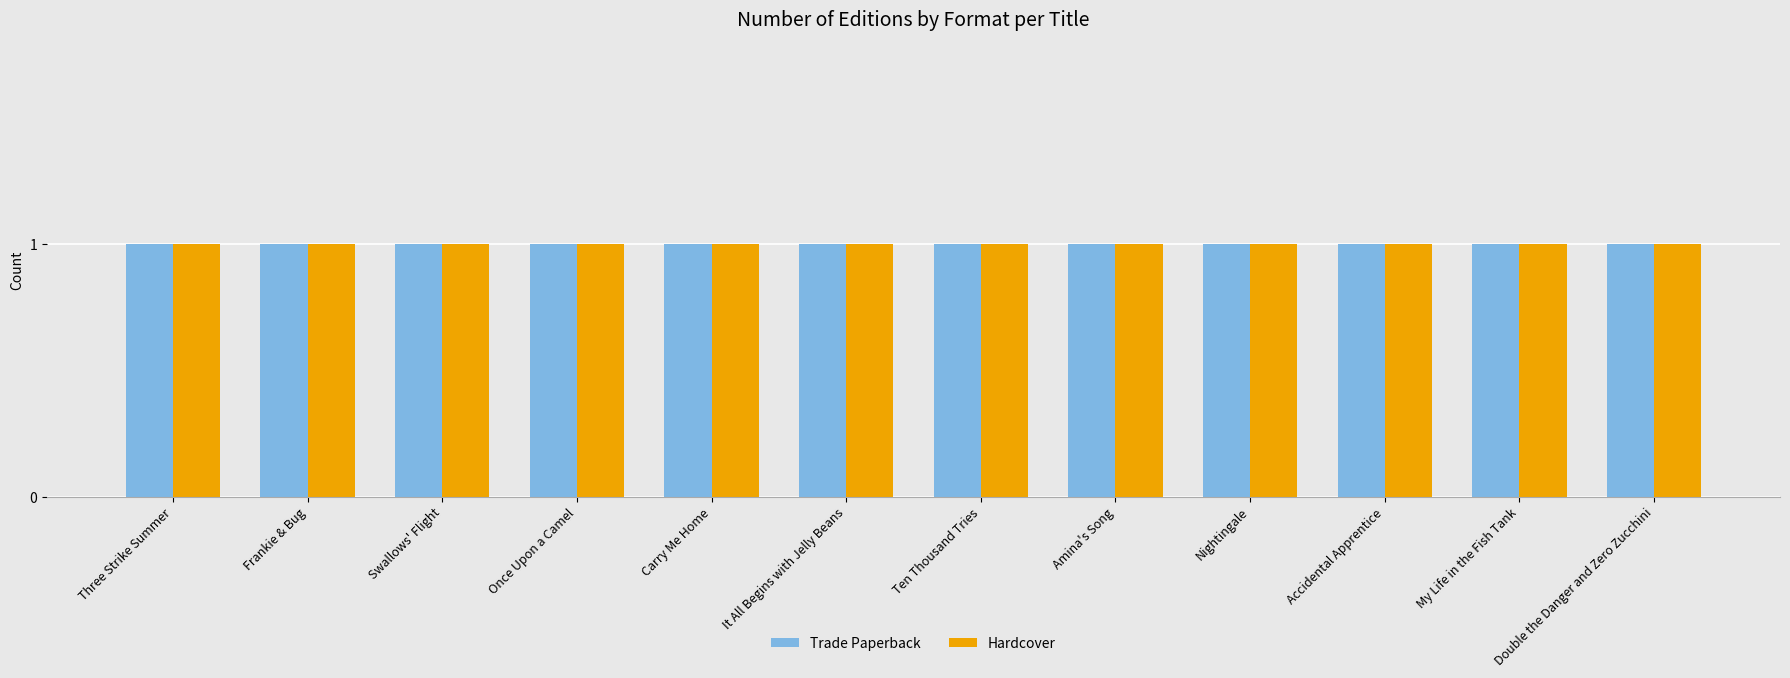

Which series changed the most between It All Begins with Jelly Beans and Double the Danger and Zero Zucchini?

Trade Paperback